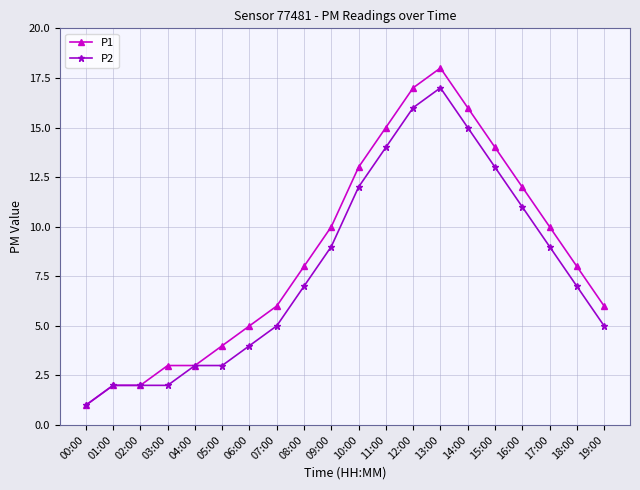

How many data points does each series have?

20